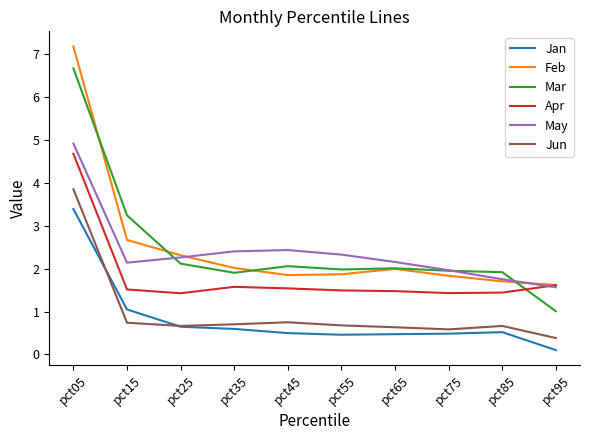

What is the spread (max minus min) of values at pct15?

2.5